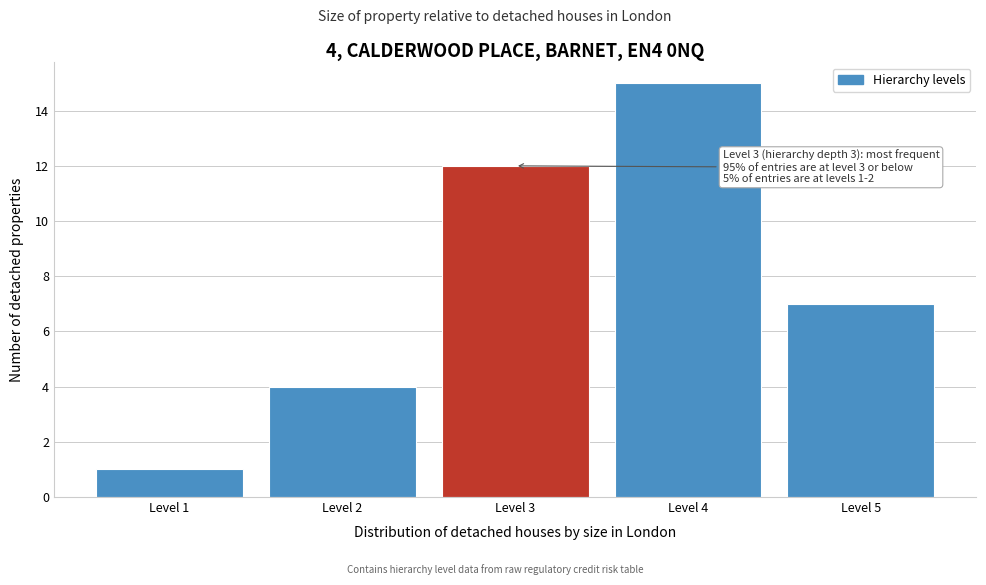

Reading left to right, transcribe all the data shown in this chart.

1	4	12	15	7